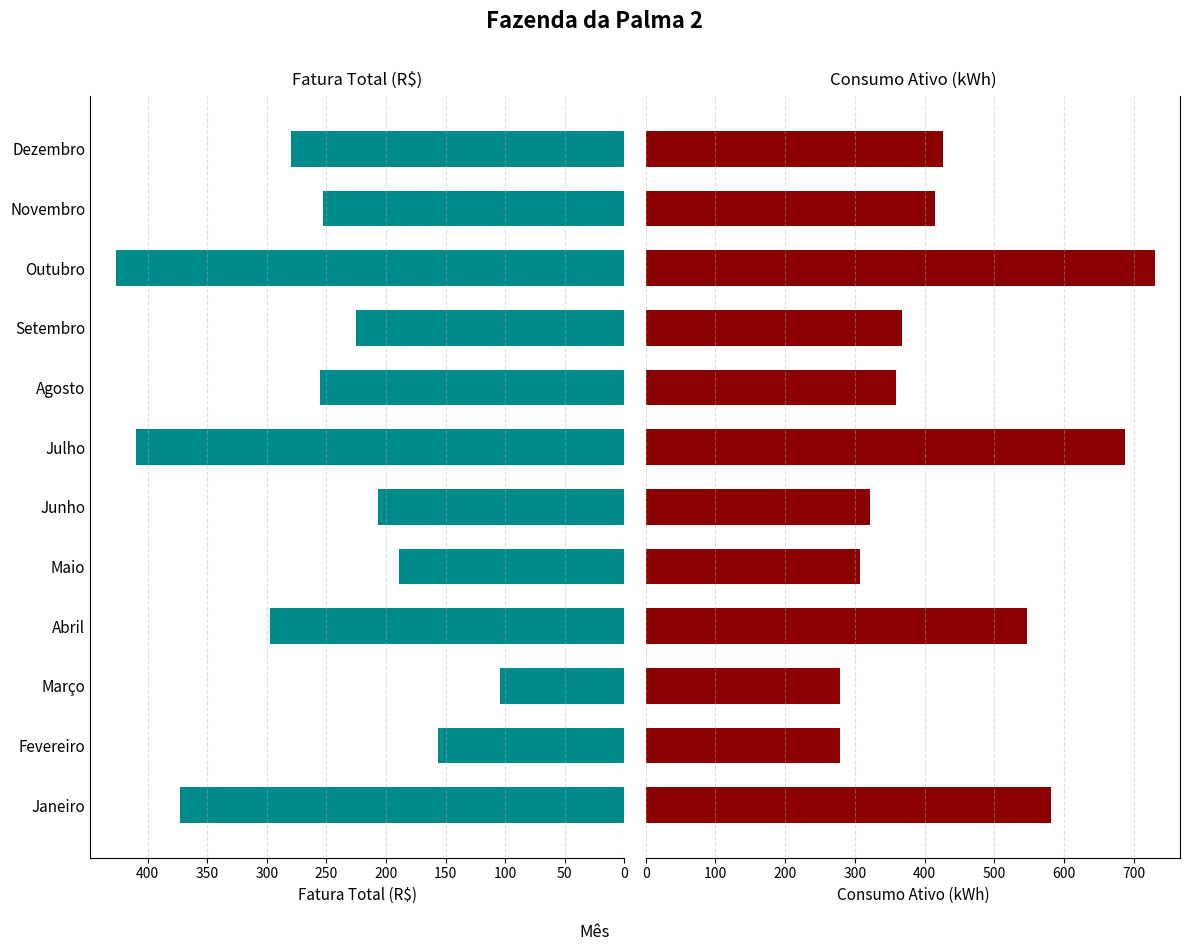

Reading left to right, list all the values displayed in this chart.

Fatura Total (R$): 372.6	156.7	104.5	297.3	189.3	206.5	409.3	255.2	225.1	426.9	252.7	279.8
Consumo Ativo (kWh): 582.0	279.0	278.0	547.0	308.0	322.0	687.0	359.0	367.0	730.0	415.0	427.0